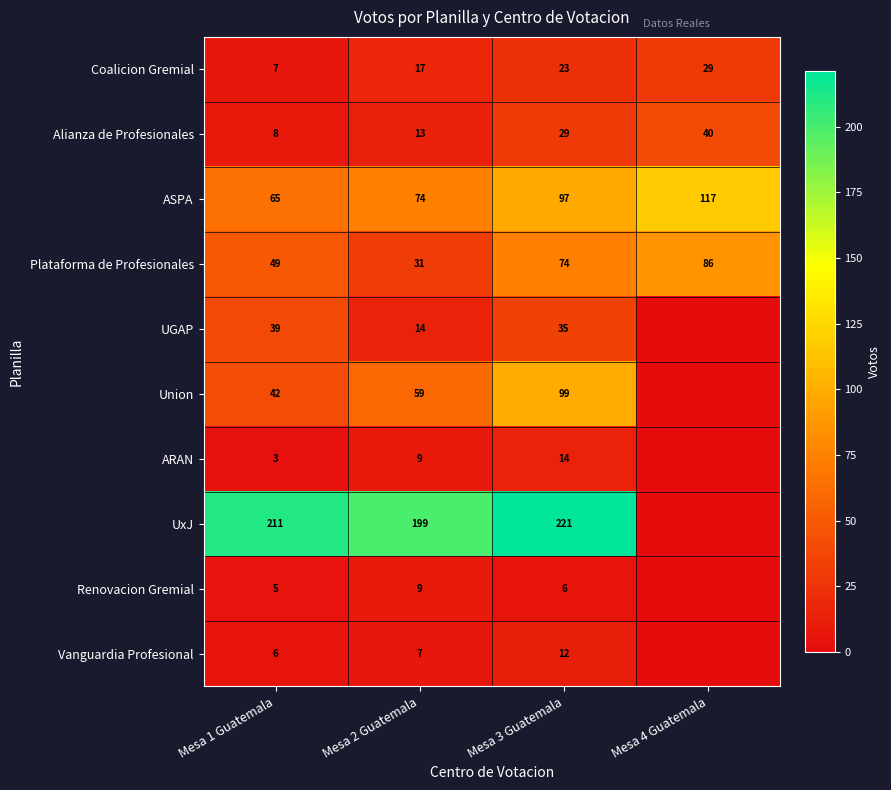

Is the value of Union at Mesa 3 Guatemala greater than the value of ASPA at Mesa 1 Guatemala?

Yes